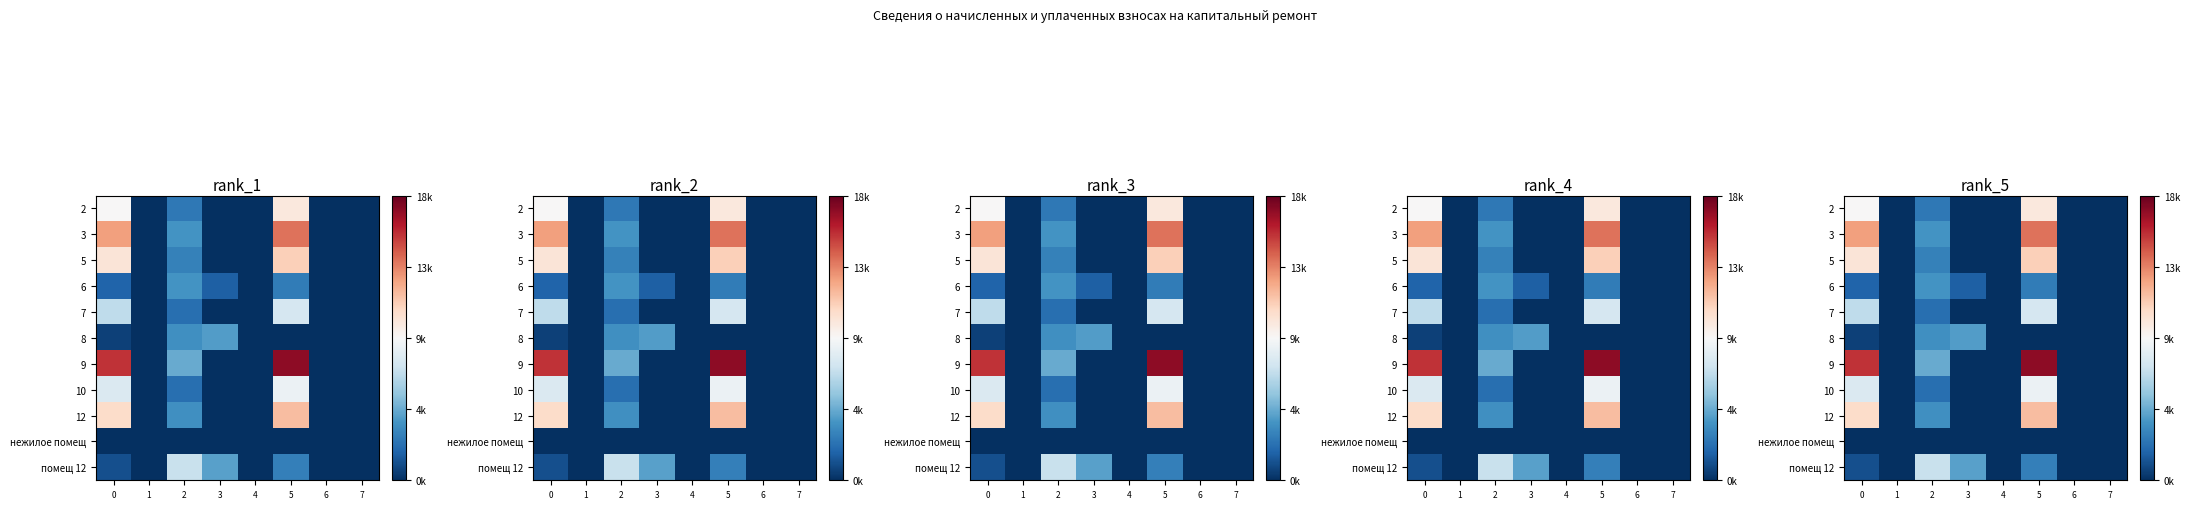

Where is 10 nearest to the value 4238?

2